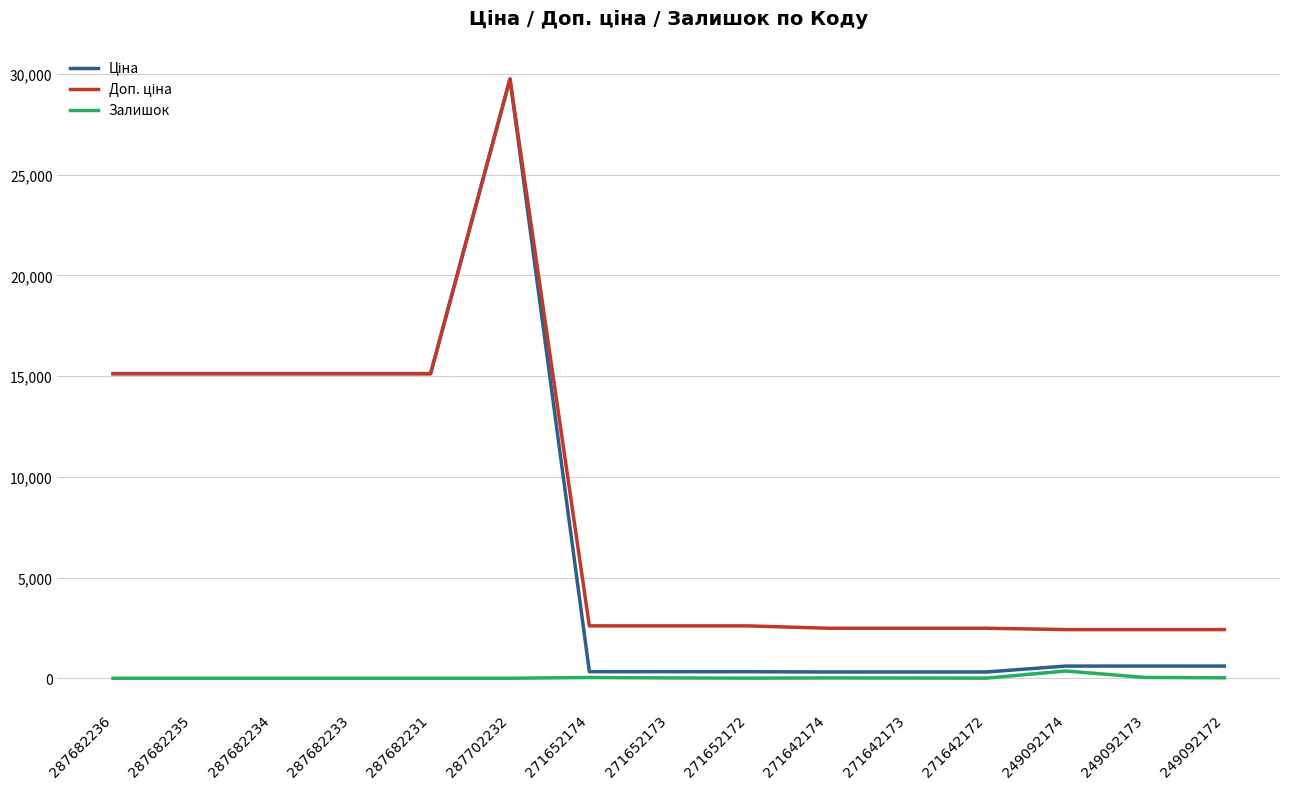

Which label corresponds to the largest value in the chart?

287702232